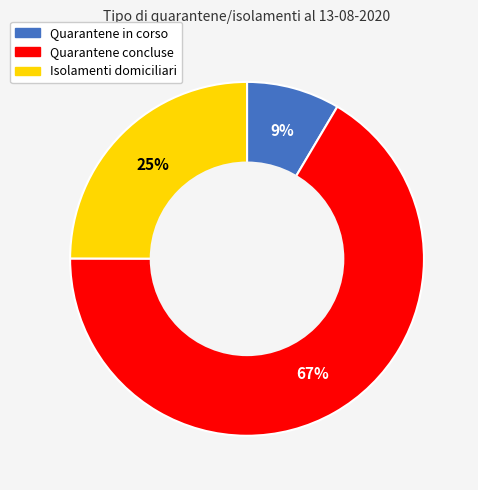

Which slice represents more than half of the pie?

Quarantene concluse